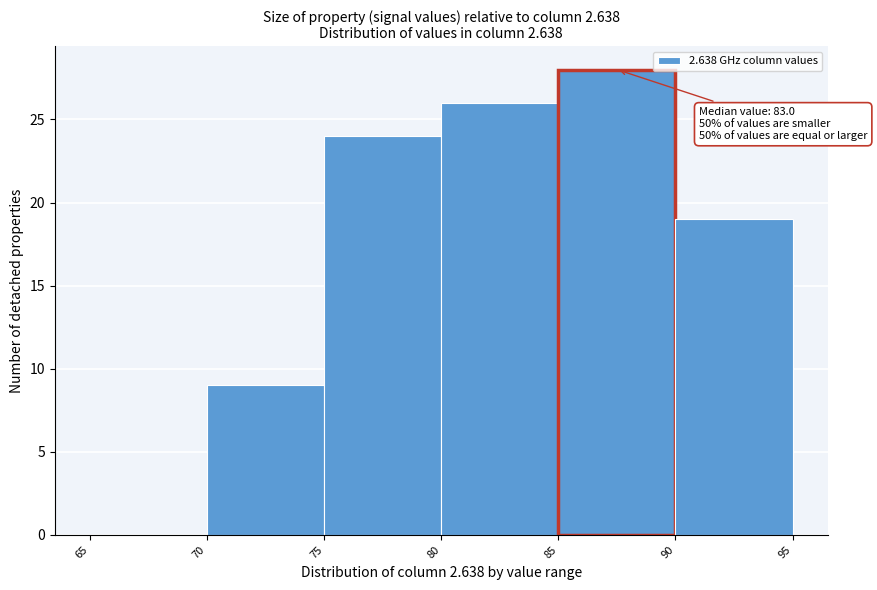

Which range on the x-axis has the tallest bar?

85 to 90